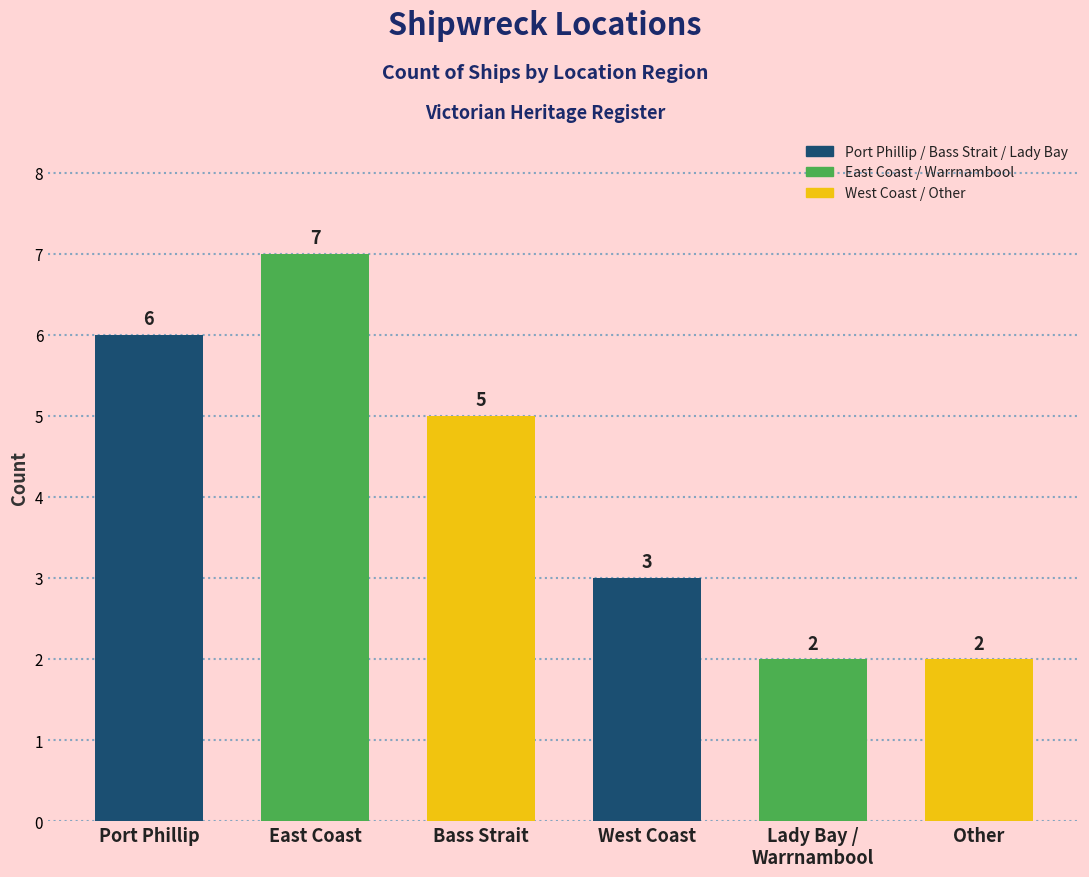

Which has a higher value, East Coast or Bass Strait?

East Coast